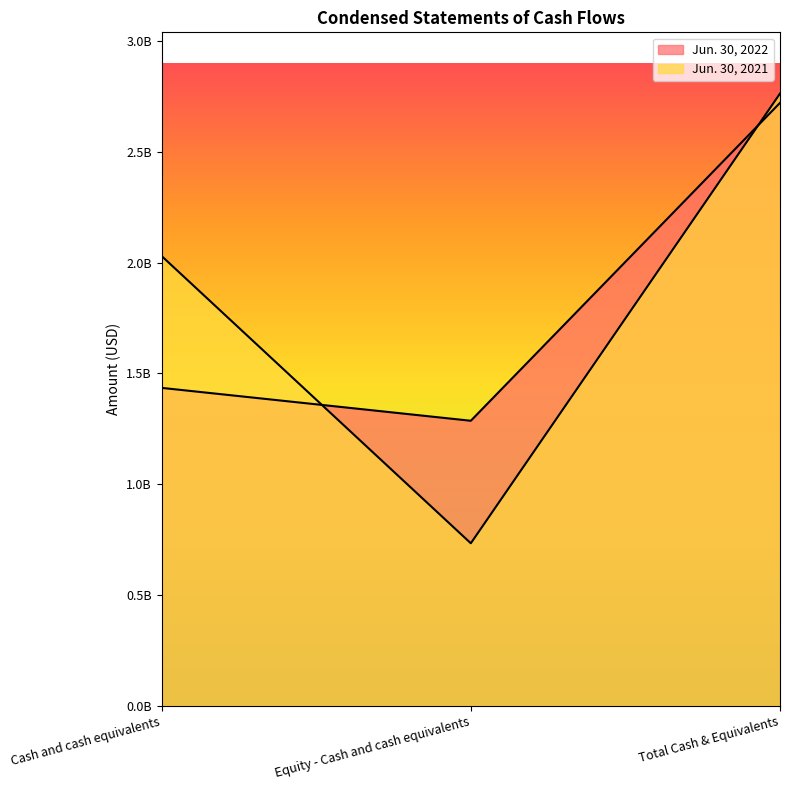

What is the value of the Jun. 30, 2021 point at the 2nd from the left?

733286909